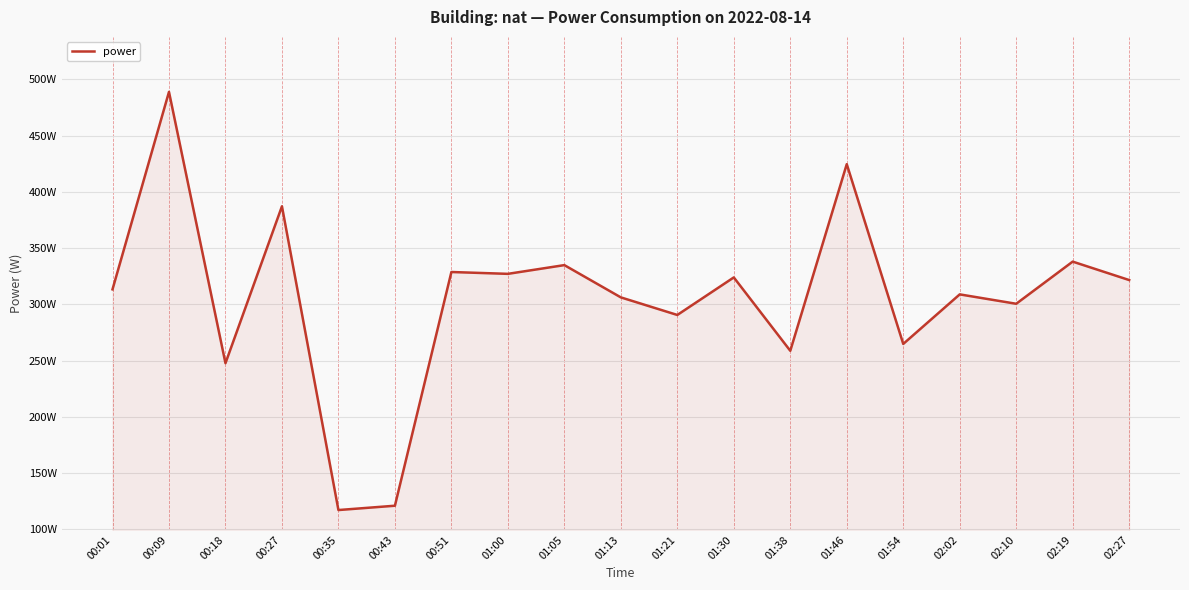

Which category has the lowest value across all series?

00:35